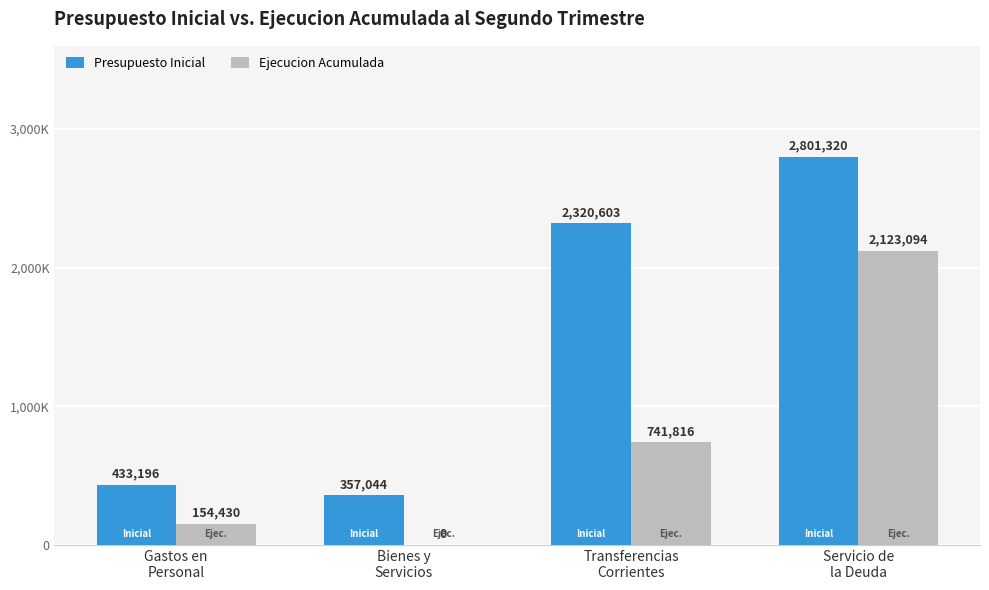

What is the label of the 4th bar from the left?

Servicio de
la Deuda